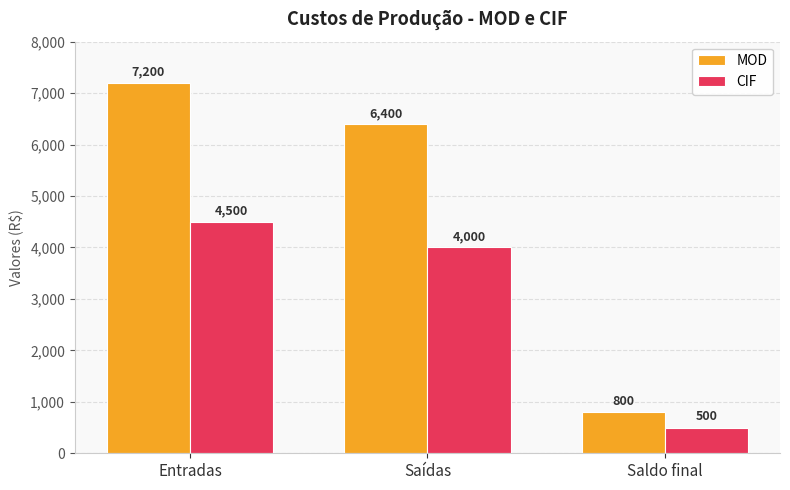

How many values in the CIF series are below 4000?

1